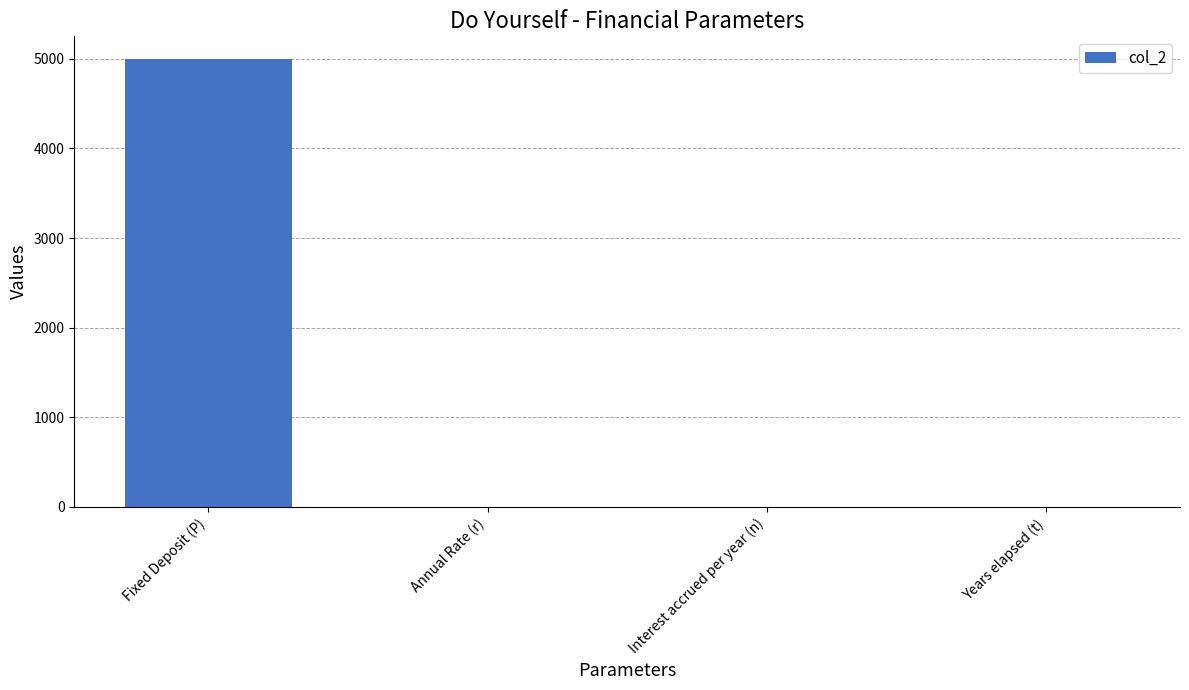

True or false: the data shows 2.0 at Interest accrued per year (n).

True